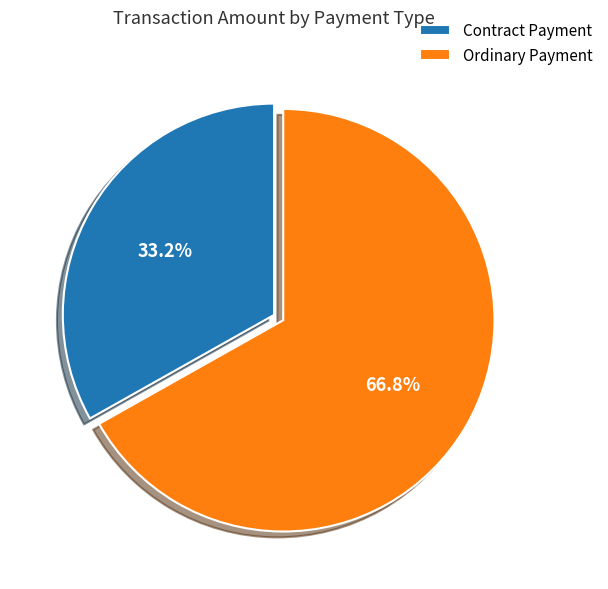

True or false: Contract Payment accounts for 33% of the total.

True